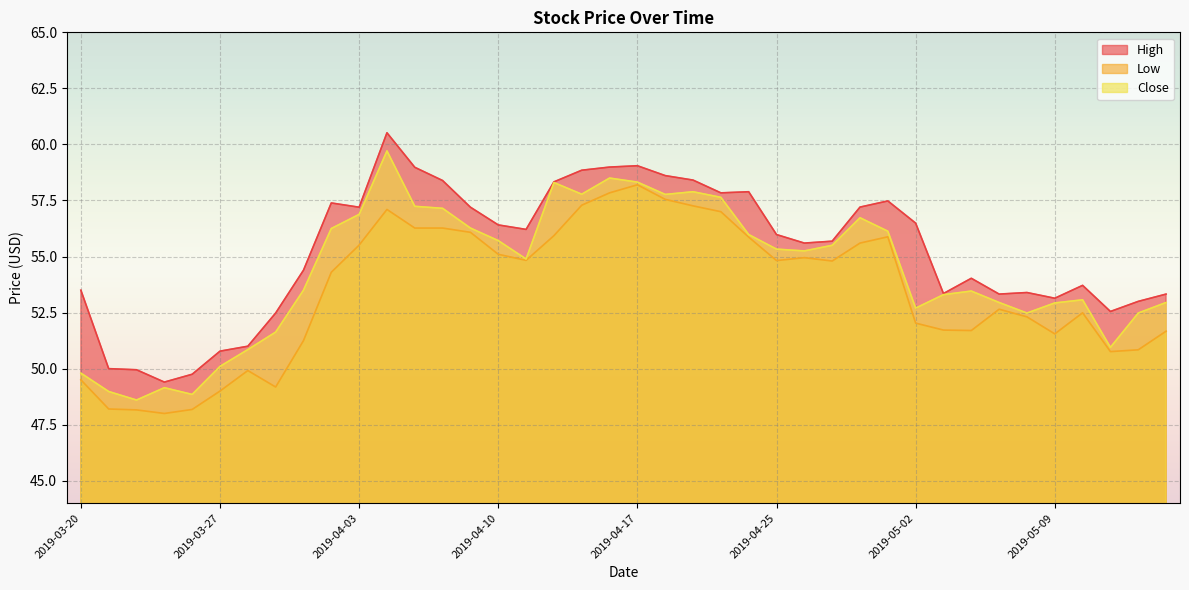

At which label is High closest to 54?

2019-05-06